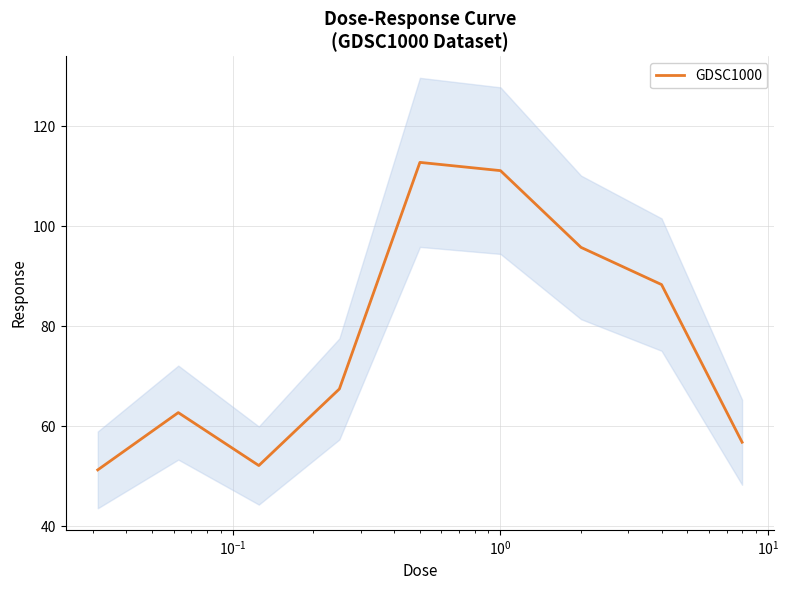

What is the minimum value for GDSC1000?

51.2